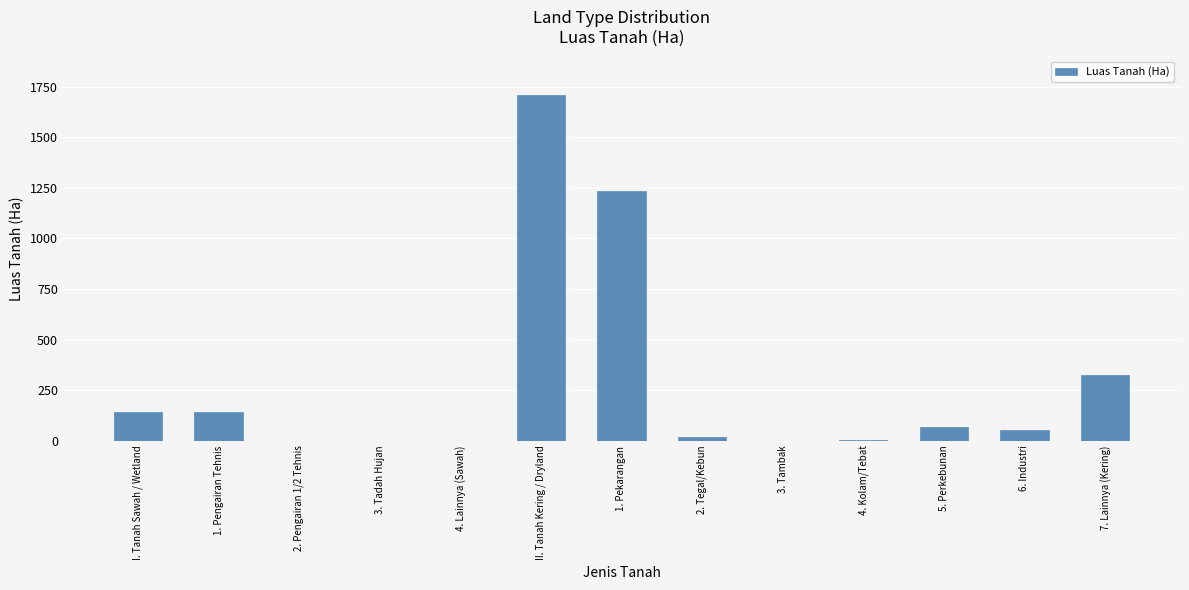

At which category does the chart reach its peak across all series?

II. Tanah Kering / Dryland